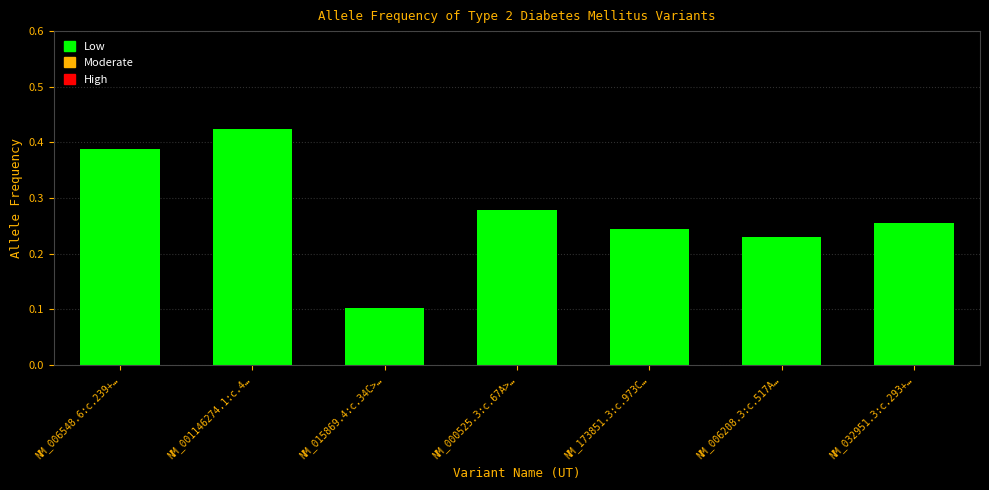

The value at NM_032951.3:c.293+… is 0.4. True or false?

False